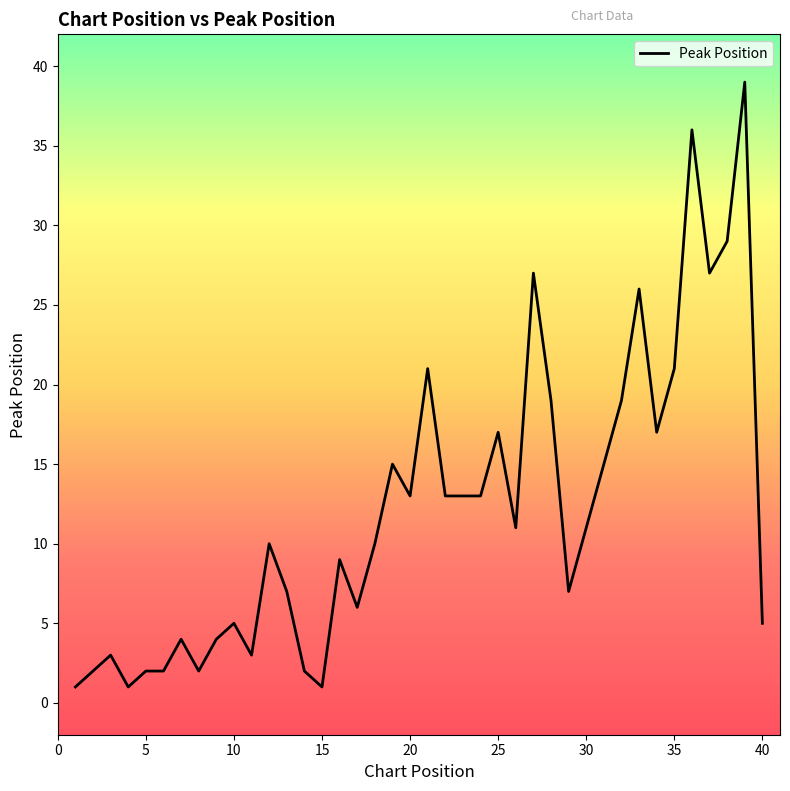

Does the chart display data point markers on the line(s)?

No